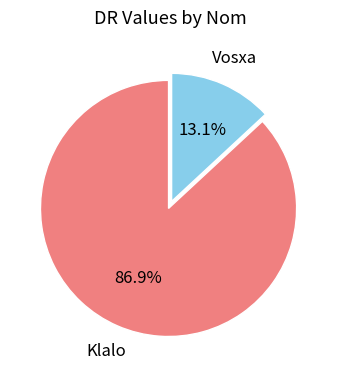

Count the number of slices in the pie.

2